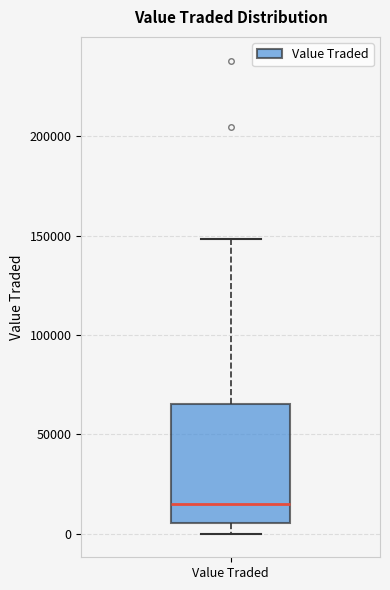

Read this box plot against the y-axis: the position of the median line, the range covered by the box, and the ends of both whiskers. The values are not printed on the chart, so give them approximately, as read against the axis.

median 15000, box 5000 to 65000, whiskers 0 to 150000